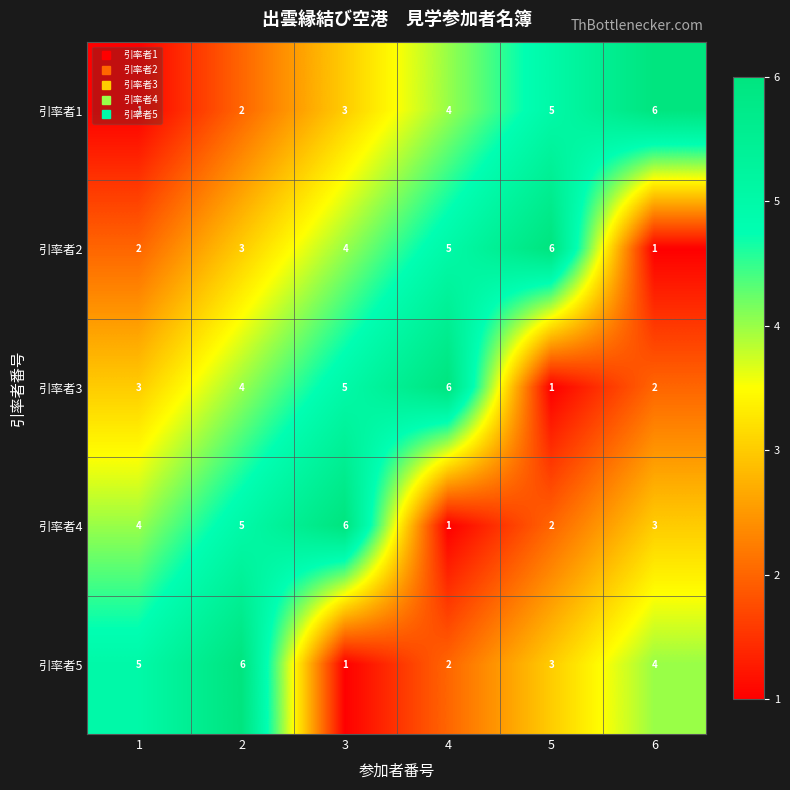

What is the greatest value displayed?

6